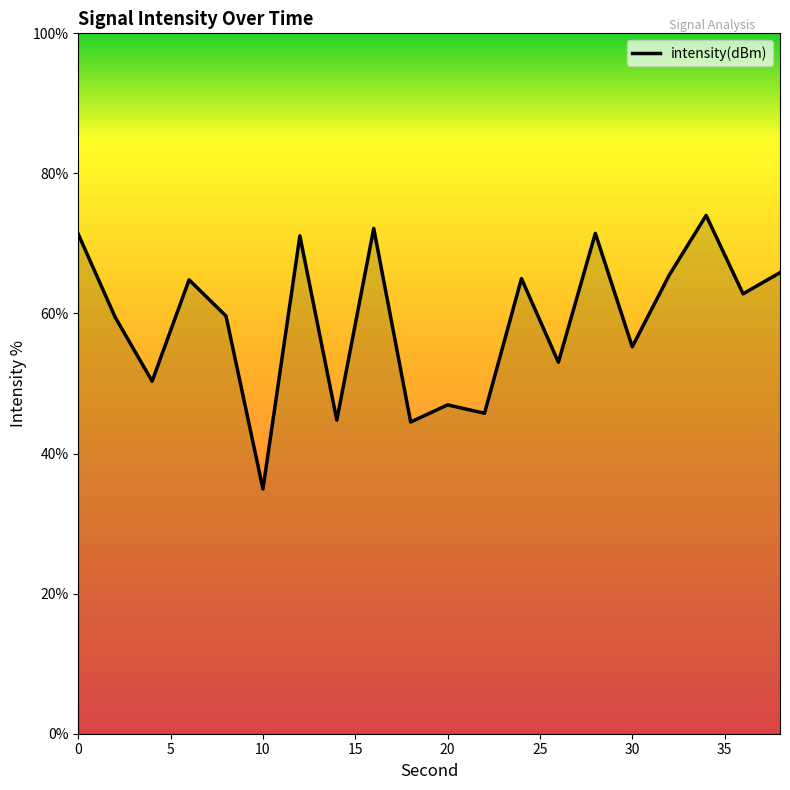

What is the difference between the maximum and minimum values?

39.1